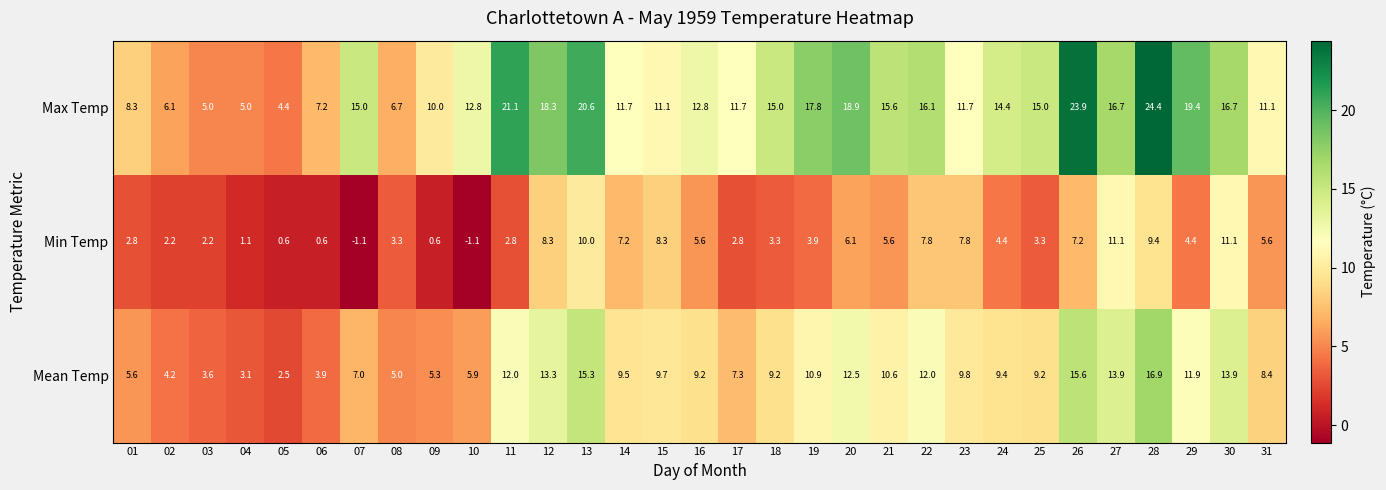

Which series has the largest total across all categories?

Max Temp